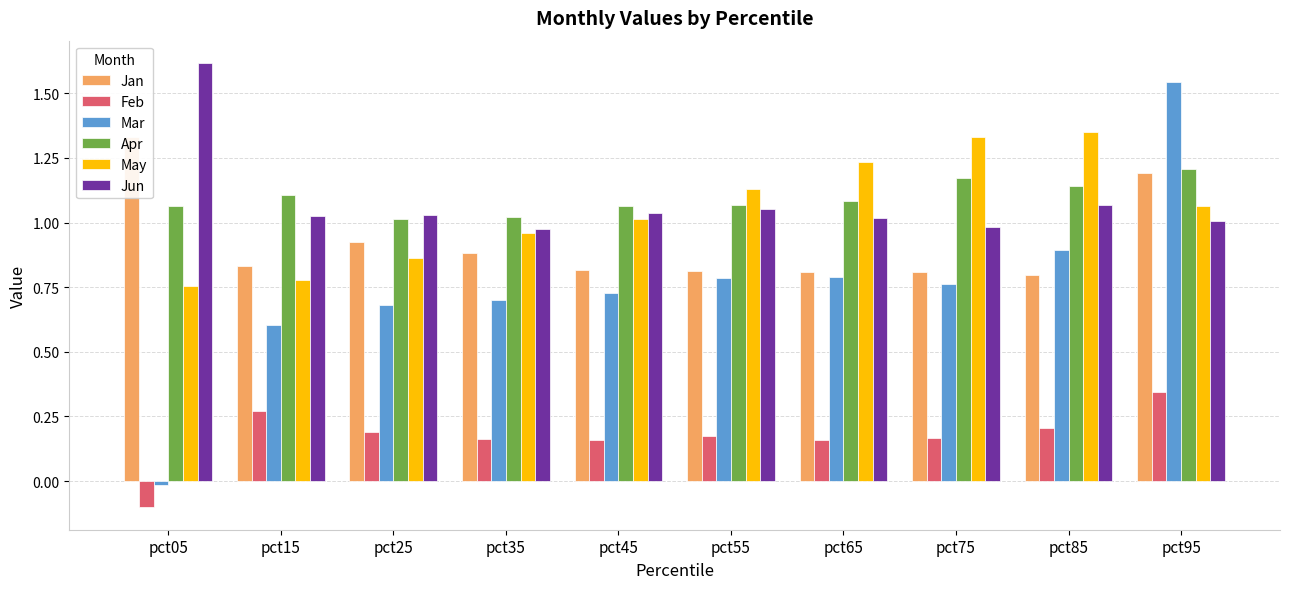

How many bars are there in total?

60